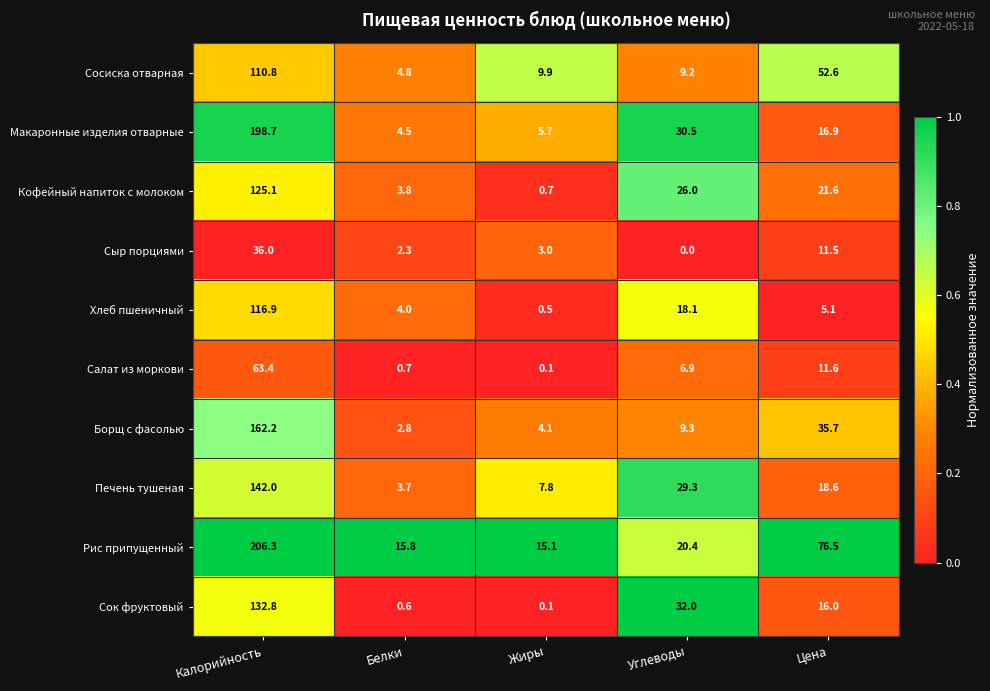

At which label does Сосиска отварная first exceed 9?

Калорийность